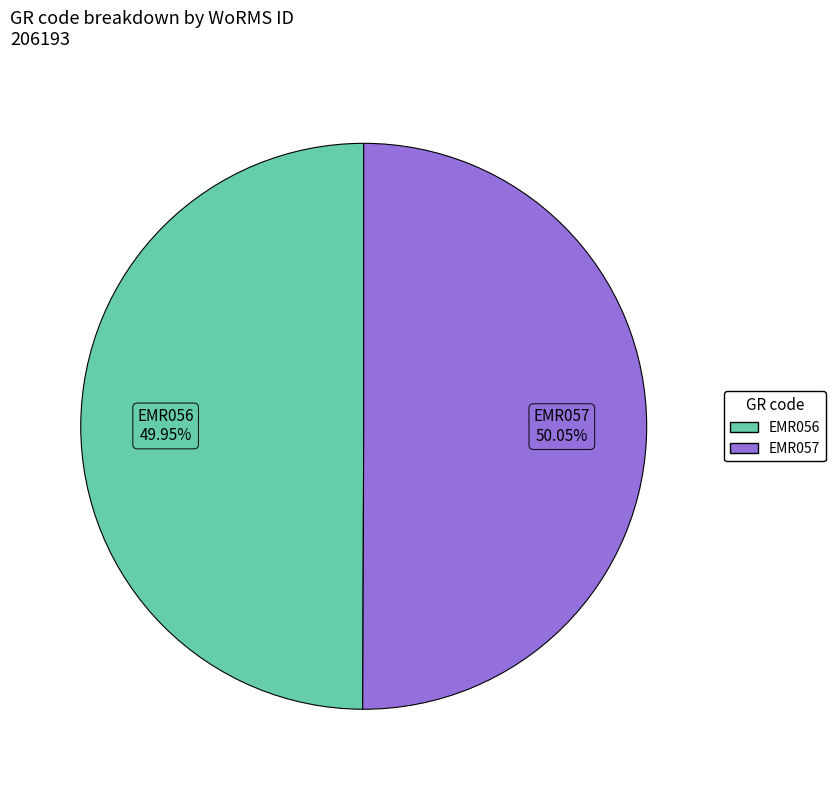

To the nearest percent, what percentage of the pie is EMR057?

50%